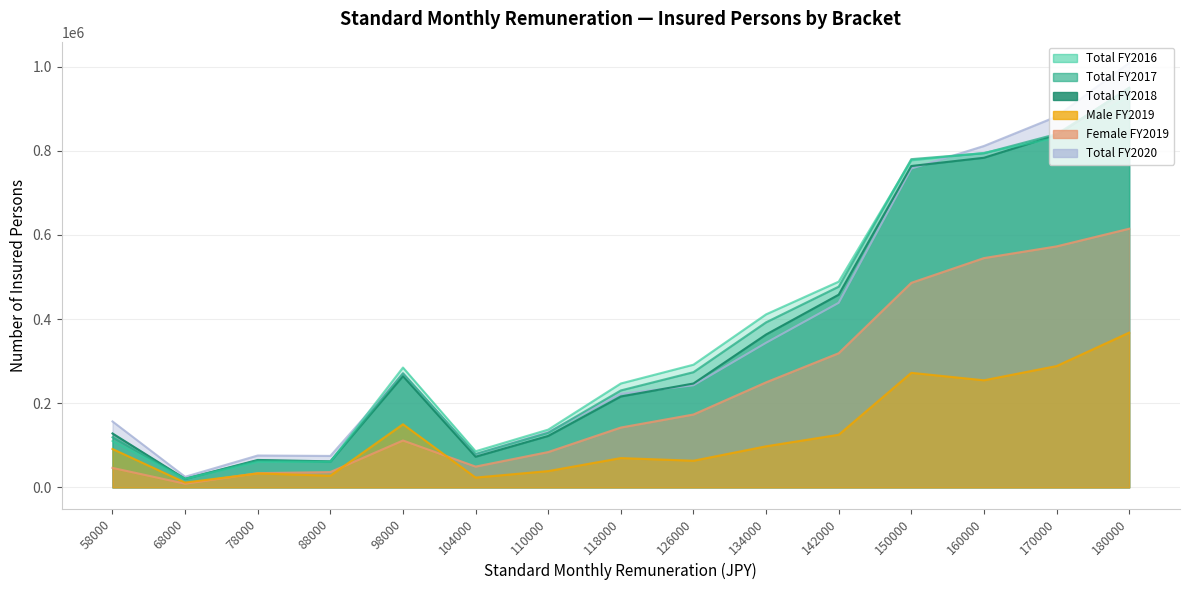

How many times do 総数_平成29年度 and 総数_令和２年度 cross each other?

4